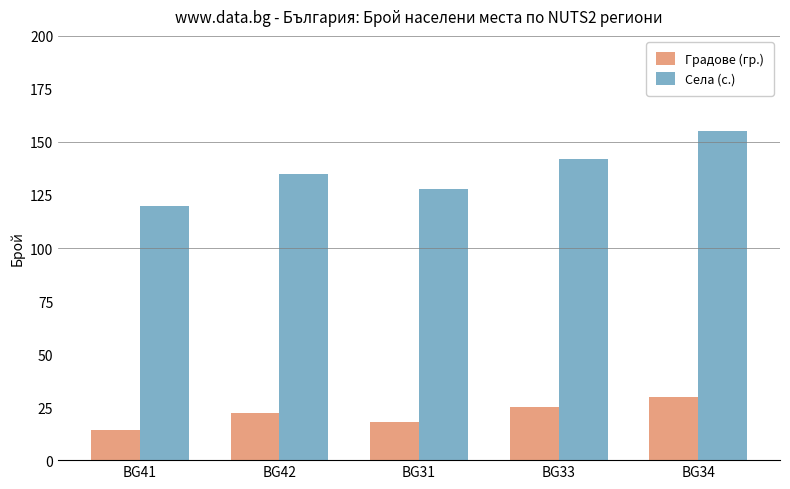

The value of Градове (гр.) at BG33 is 25. True or false?

True